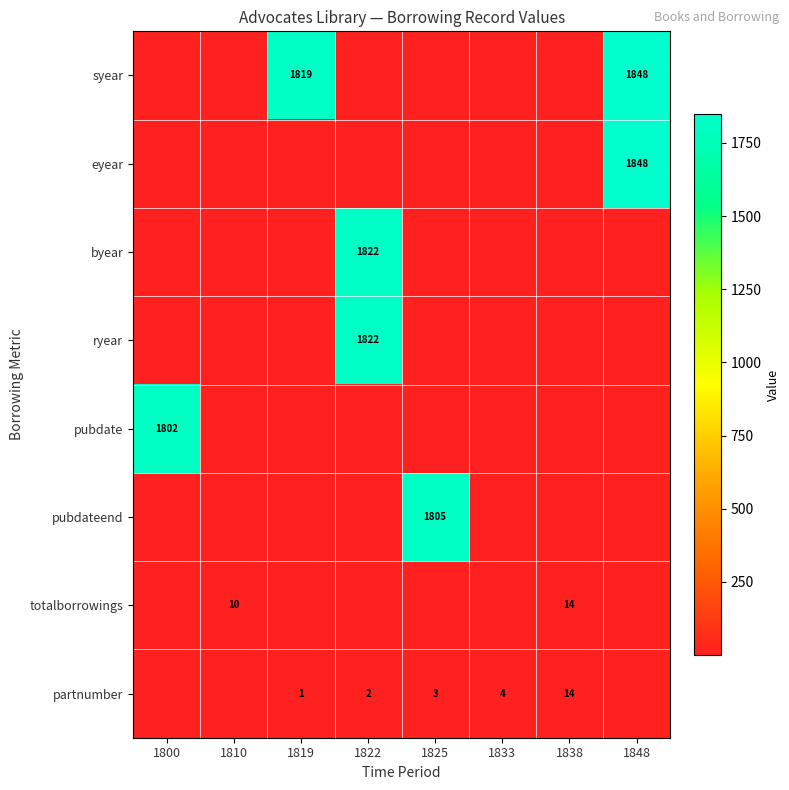

Which series has the largest range (max minus min)?

pubdate